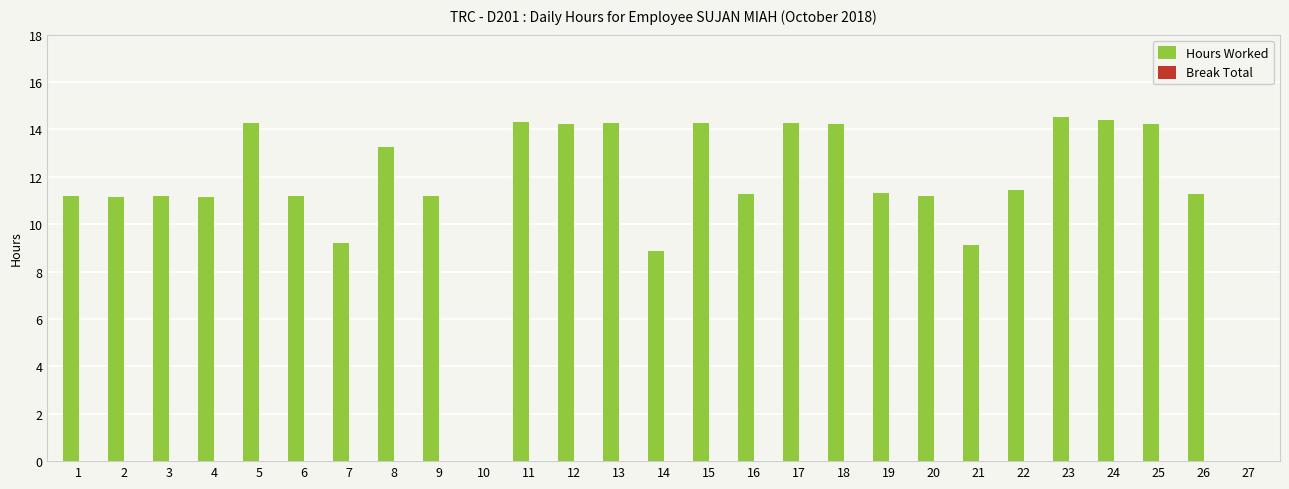

Which has a higher value, 26 or 15?

15